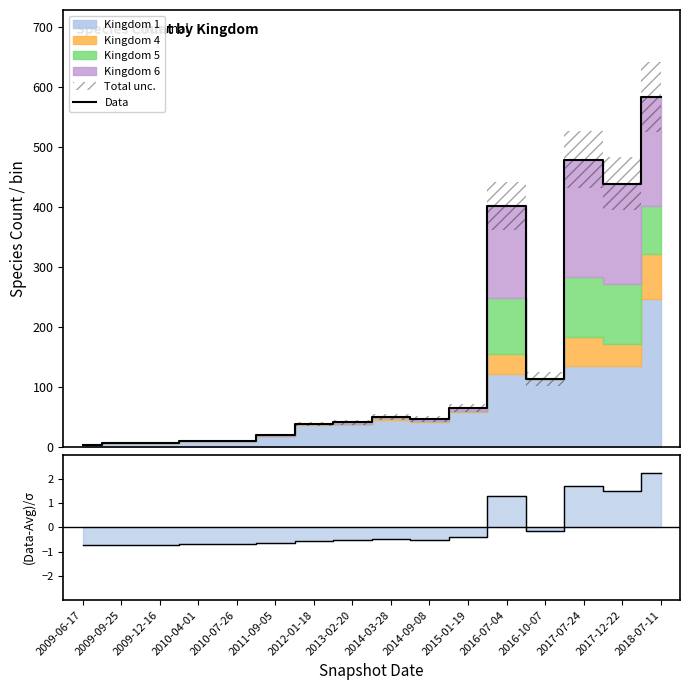

At which category is the sum across all series the highest?

2018-07-11